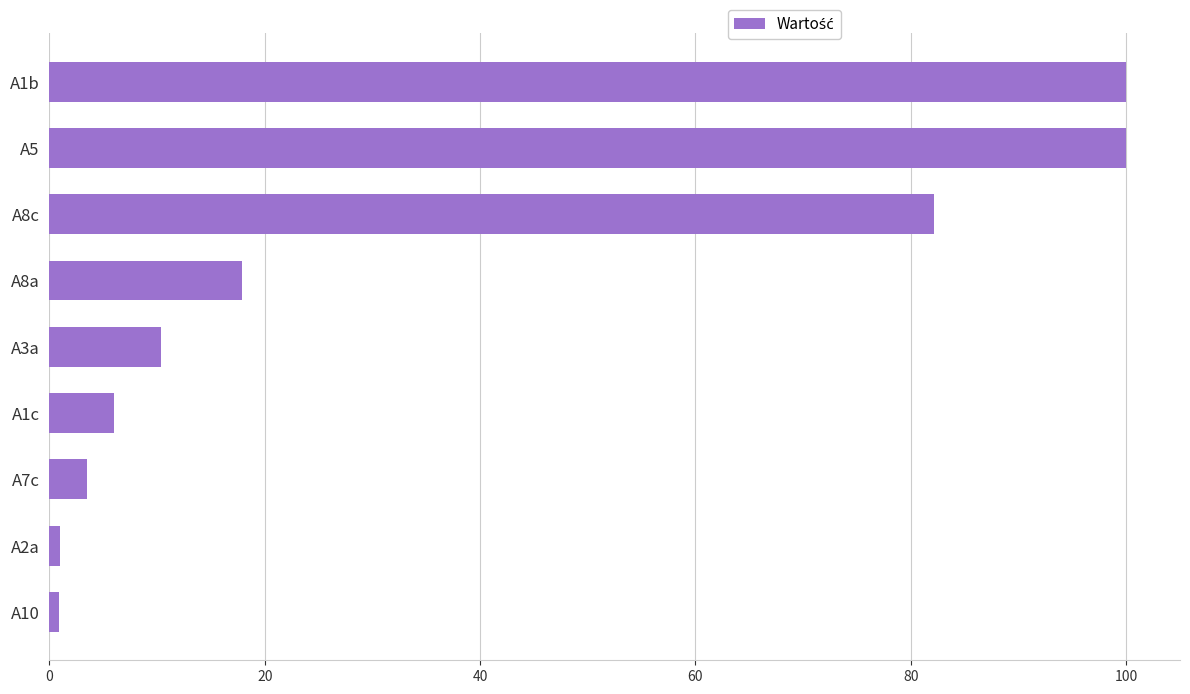

What is the greatest value displayed?

100.0